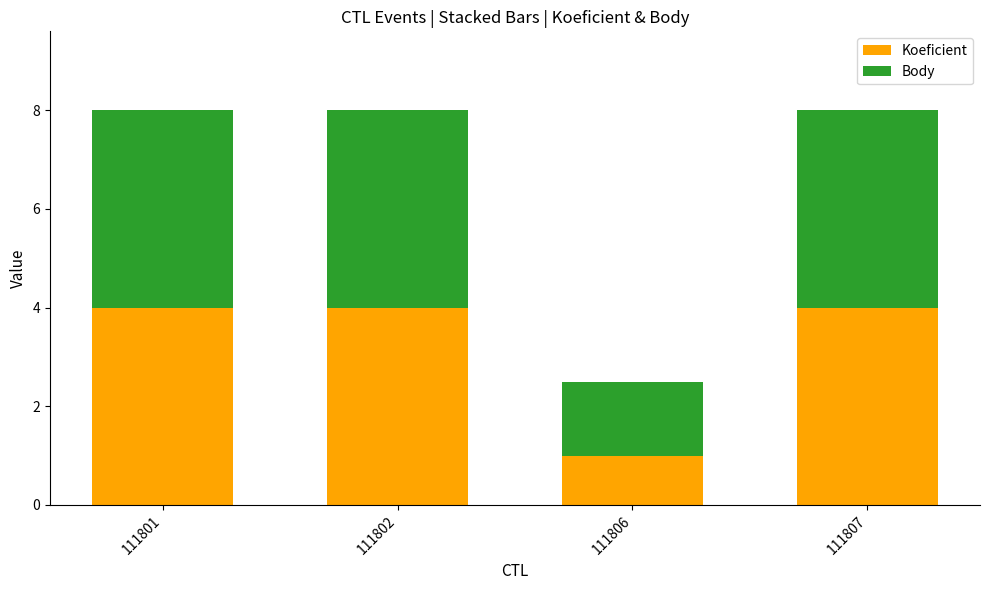

What is the minimum value for Koeficient?

1.0